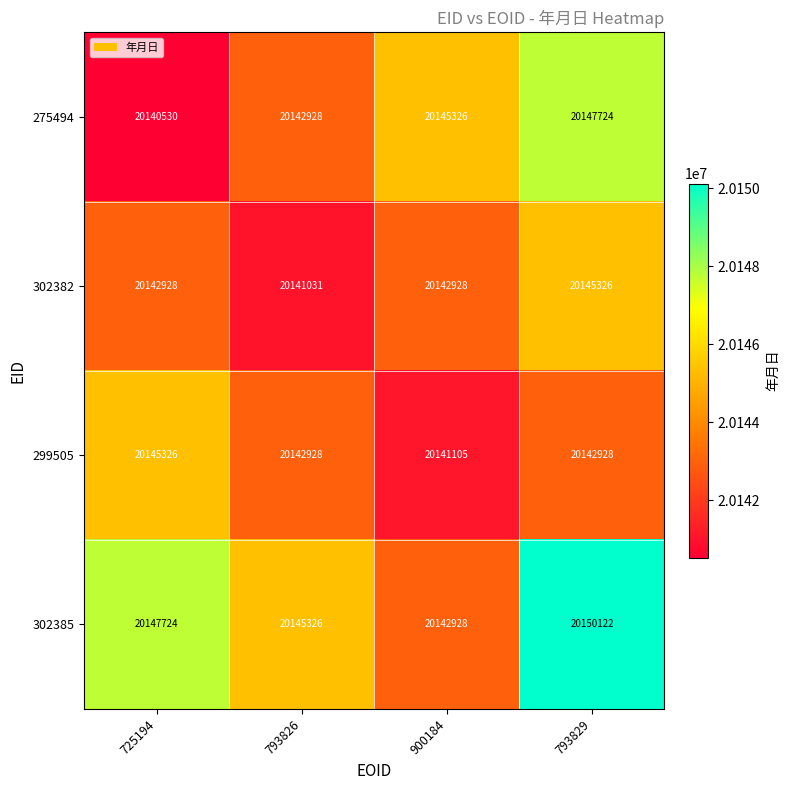

Count the number of data series in this chart.

4